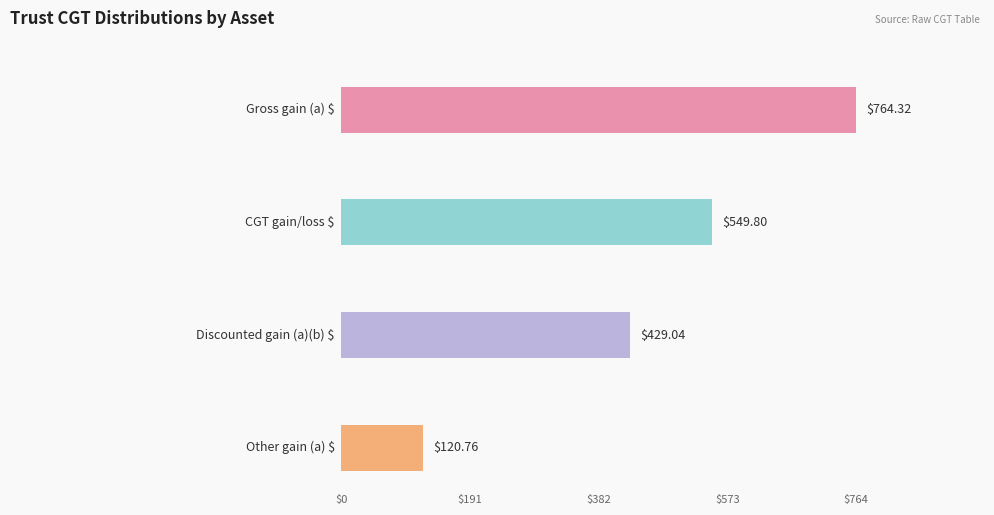

Rank the series by their maximum value, from lowest to highest.

Other gain (a) $, Discounted gain (a)(b) $, CGT gain/loss $, Gross gain (a) $